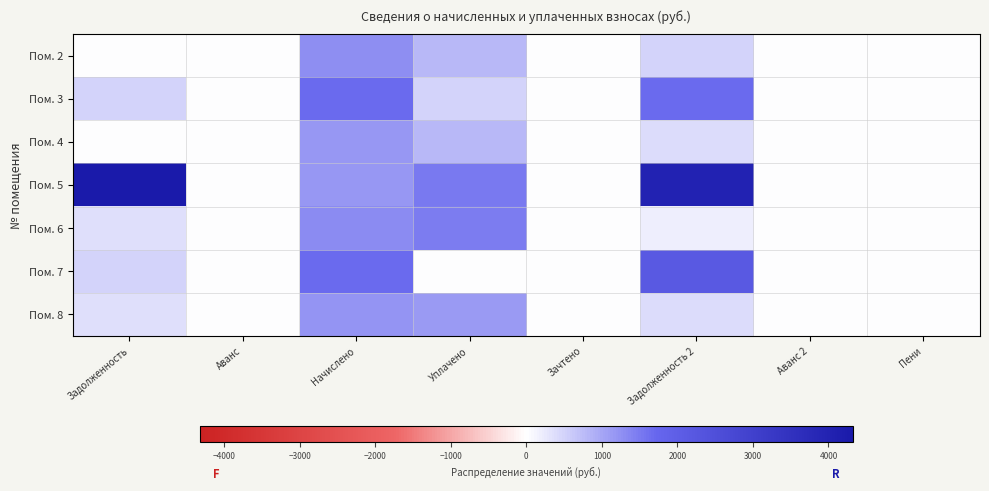

Reading left to right, extract all data points from this chart.

Пом. 2: Задолженность=0.0	Аванс=0.0	Начислено=1281.8	Уплачено=793.3	Зачтено=0.0	Задолженность 2=488.5	Аванс 2=0.0	Пени=0.0
Пом. 3: Задолженность=475.8	Аванс=0.0	Начислено=1666.4	Уплачено=475.8	Зачтено=0.0	Задолженность 2=1668.0	Аванс 2=0.0	Пени=0.0
Пом. 4: Задолженность=0.0	Аванс=0.0	Начислено=1169.3	Уплачено=779.6	Зачтено=0.0	Задолженность 2=389.8	Аванс 2=0.0	Пени=0.0
Пом. 5: Задолженность=4319.2	Аванс=0.0	Начислено=1177.2	Уплачено=1500.0	Зачтено=0.0	Задолженность 2=3996.4	Аванс 2=0.0	Пени=0.0
Пом. 6: Задолженность=367.5	Аванс=0.0	Начислено=1287.1	Уплачено=1470.1	Зачтено=0.0	Задолженность 2=184.5	Аванс 2=0.0	Пени=0.0
Пом. 7: Задолженность=475.8	Аванс=0.0	Начислено=1666.4	Уплачено=0.0	Зачтено=0.0	Задолженность 2=2149.8	Аванс 2=0.0	Пени=0.0
Пом. 8: Задолженность=342.9	Аванс=0.0	Начислено=1200.8	Уплачено=1143.4	Зачтено=0.0	Задолженность 2=400.2	Аванс 2=0.0	Пени=0.0